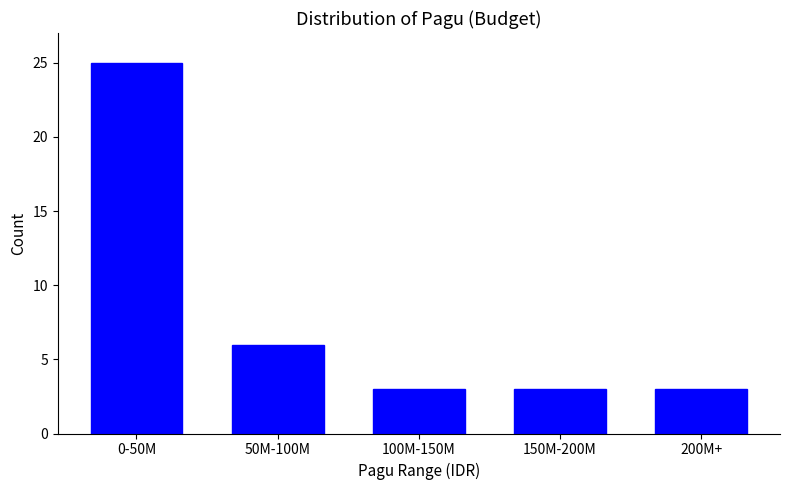

Reading right to left, transcribe all the data shown in this chart.

3	3	3	6	25